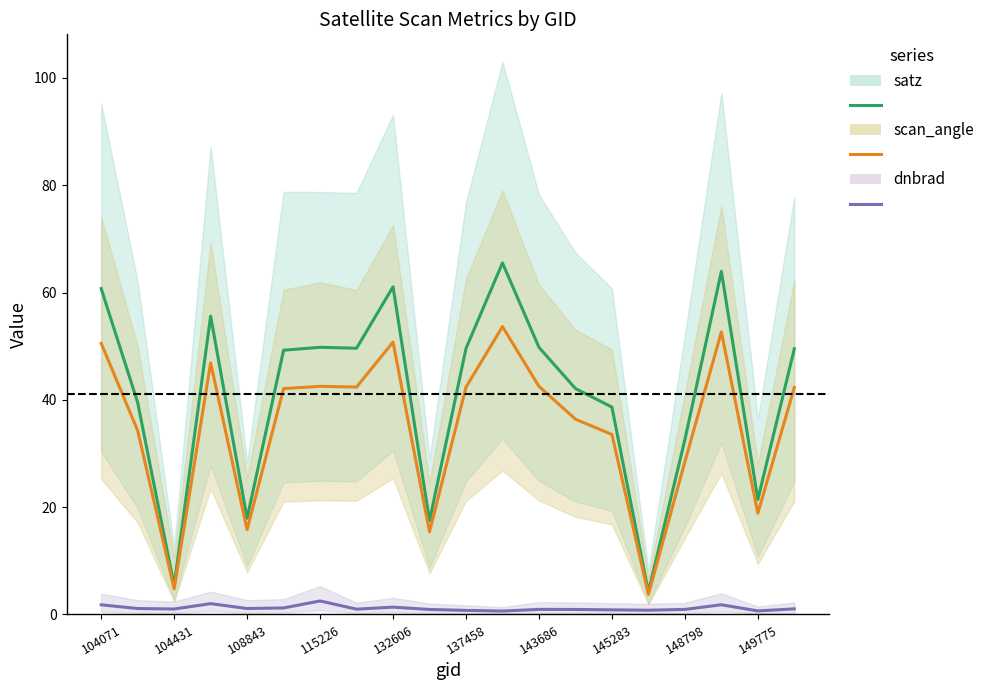

The satz series shows 49.8 at 143686. True or false?

True